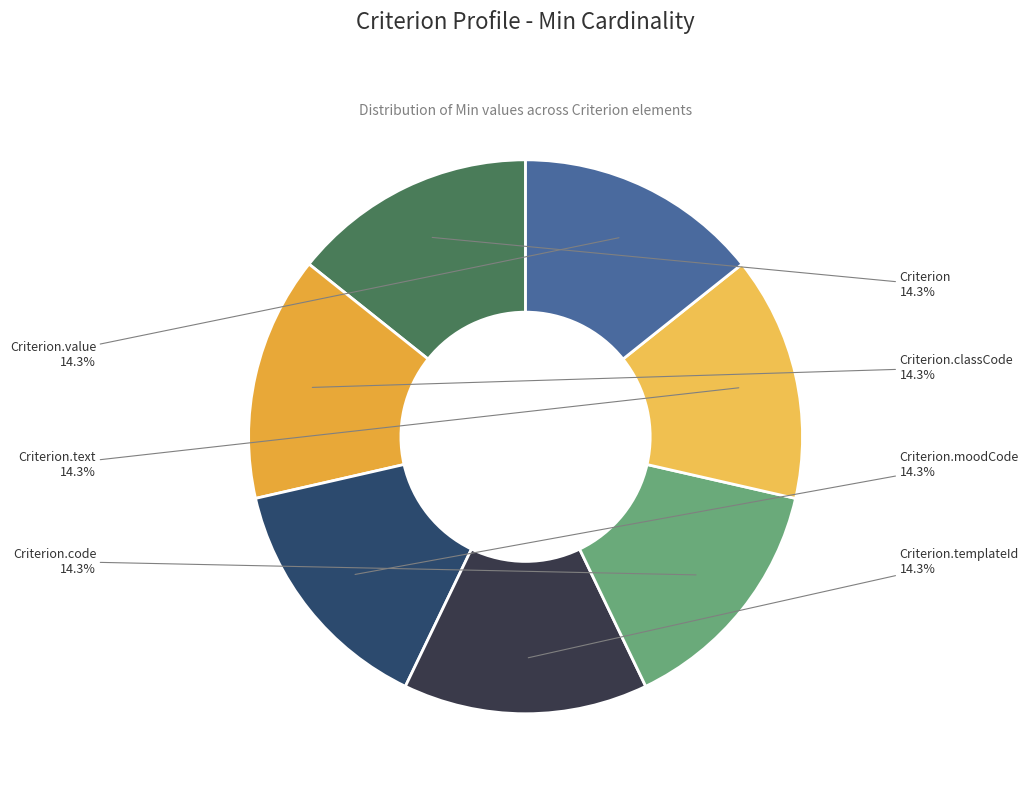

Is there any slice that represents more than half of the pie?

No